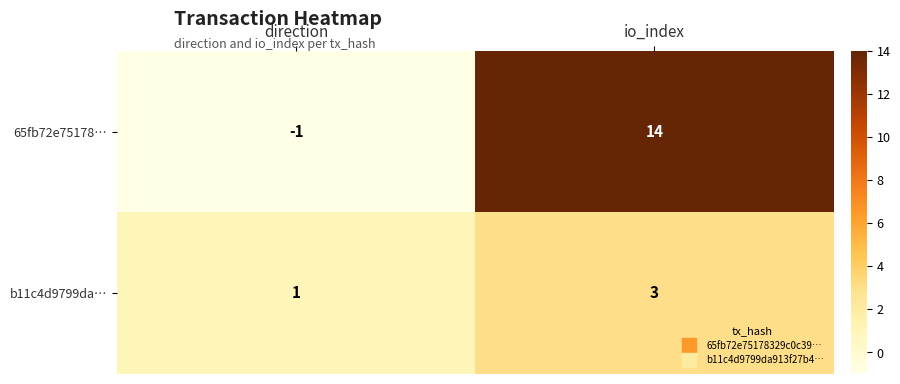

How many categories are shown in the chart?

2